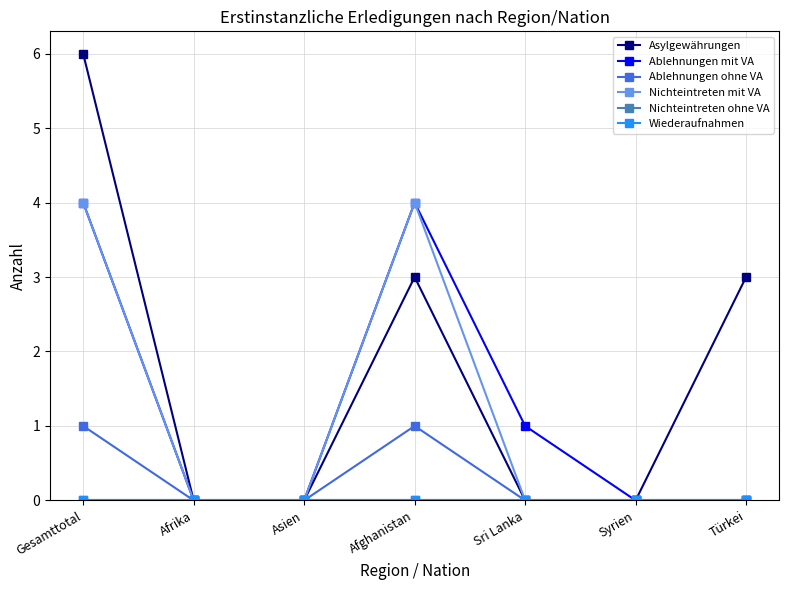

Is this an area chart (filled region under the line)?

No